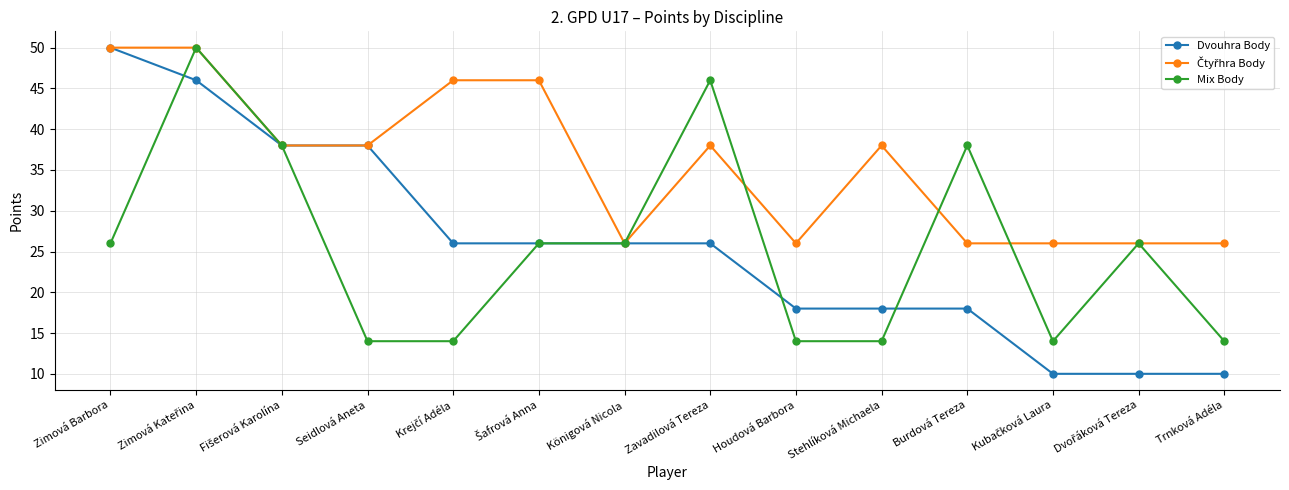

What is the smallest value displayed?

10